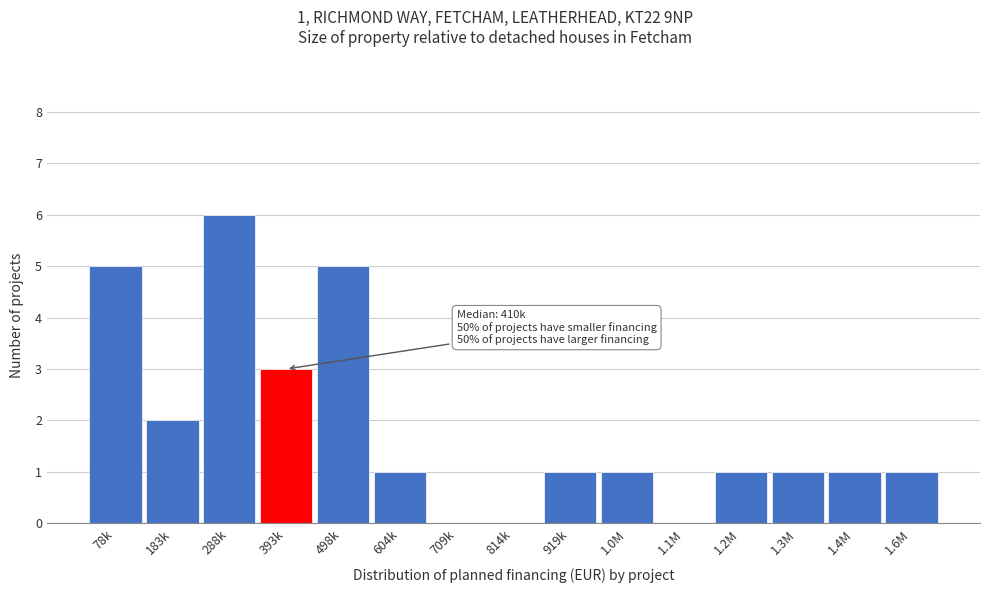

Reading left to right, list all the values displayed in this chart.

78k=5	183k=2	288k=6	393k=3	498k=5	604k=1	709k=0	814k=0	919k=1	1.0M=1	1.1M=0	1.2M=1	1.3M=1	1.4M=1	1.6M=1